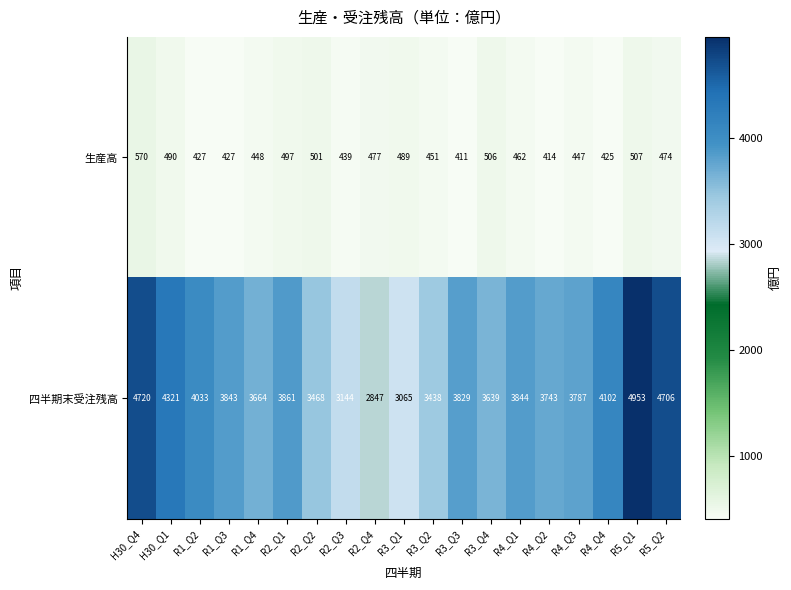

What is the smallest value displayed?

411